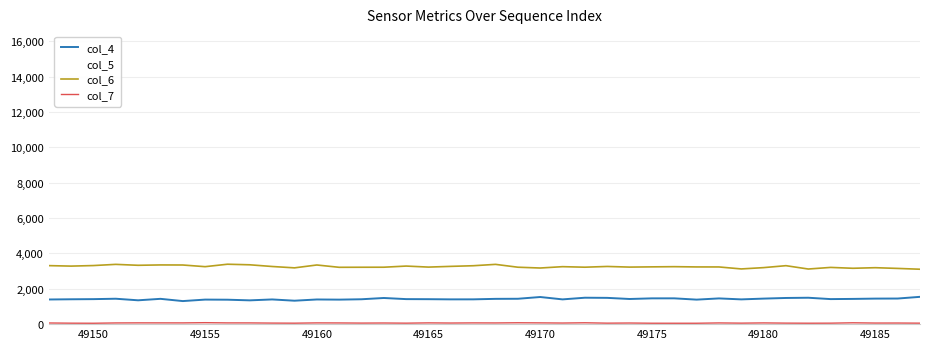

True or false: col_6 and col_4 intersect in this chart.

False